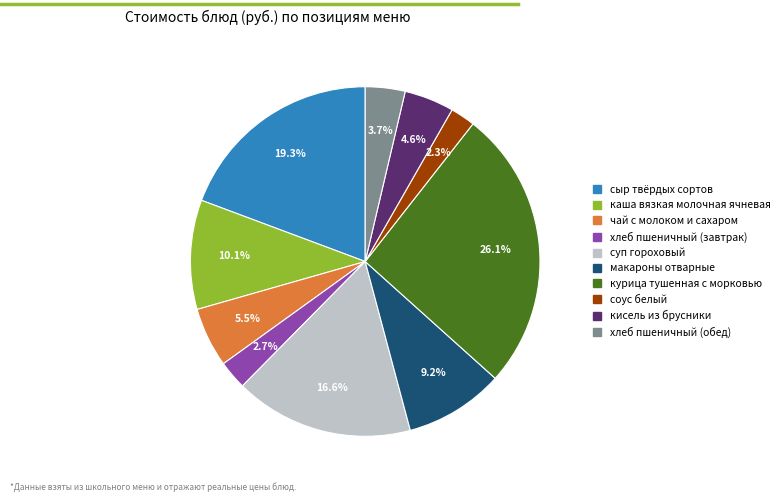

What percentage is the соус белый slice, to the nearest percent?

2%